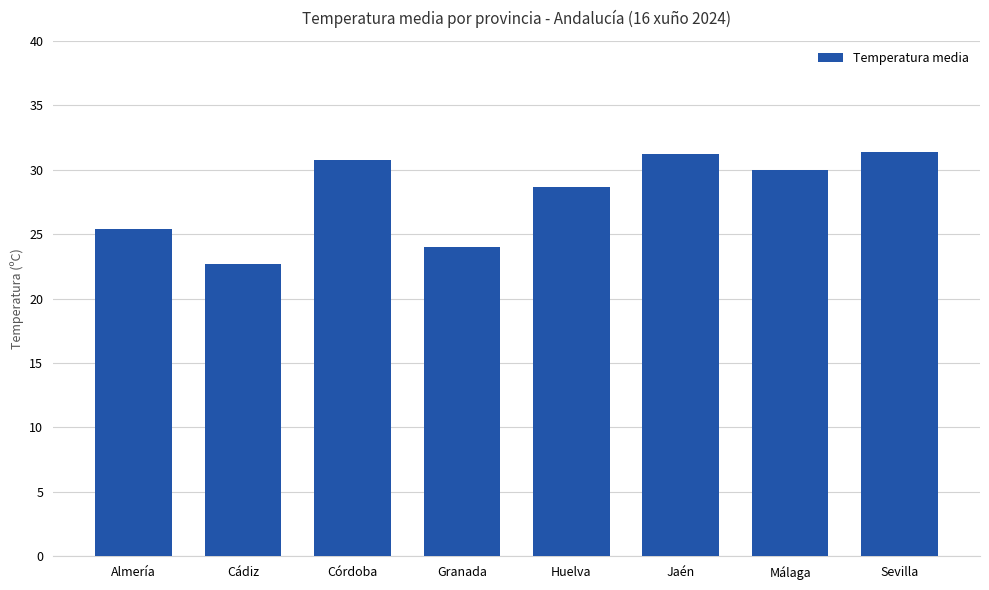

The chart shows a value of 30.1 at Cádiz. True or false?

False